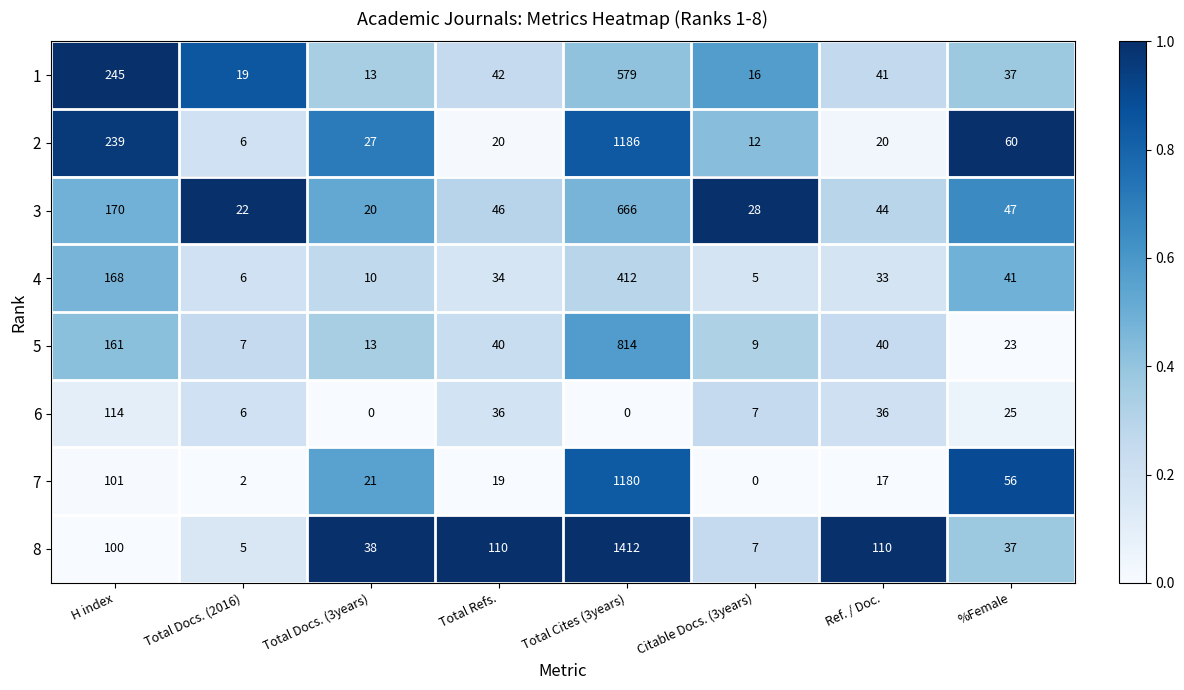

Rank the series by their maximum value, from highest to lowest.

8, 2, 7, 5, 3, 1, 4, 6